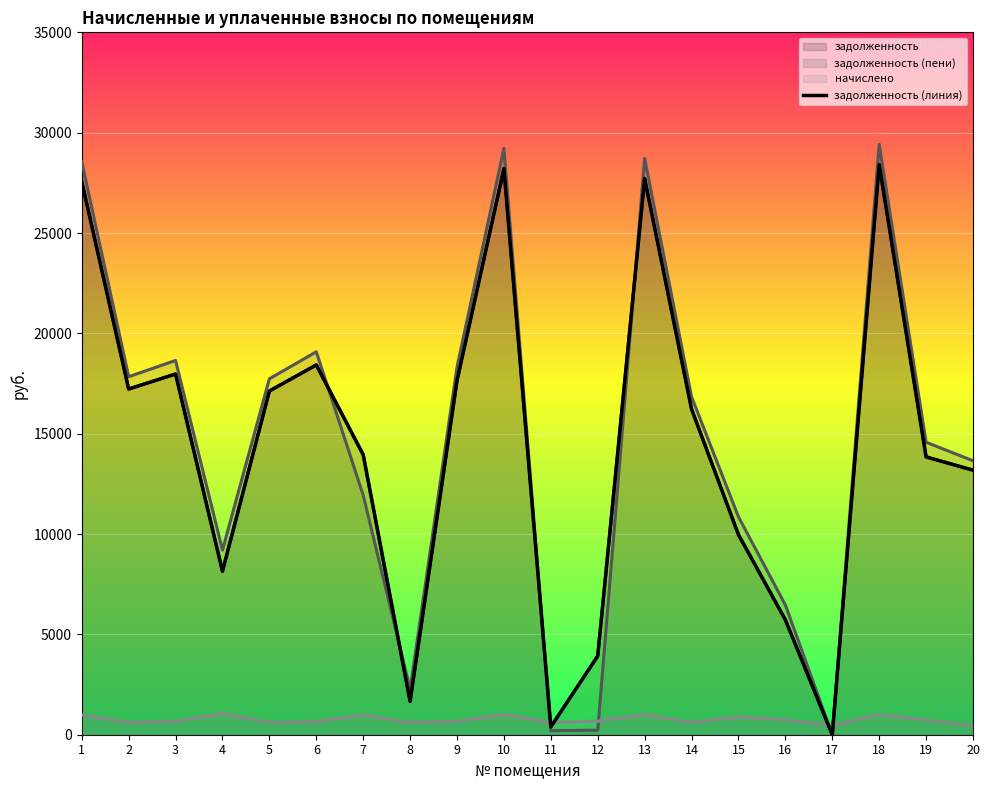

Count the number of values greater than 16226.

10